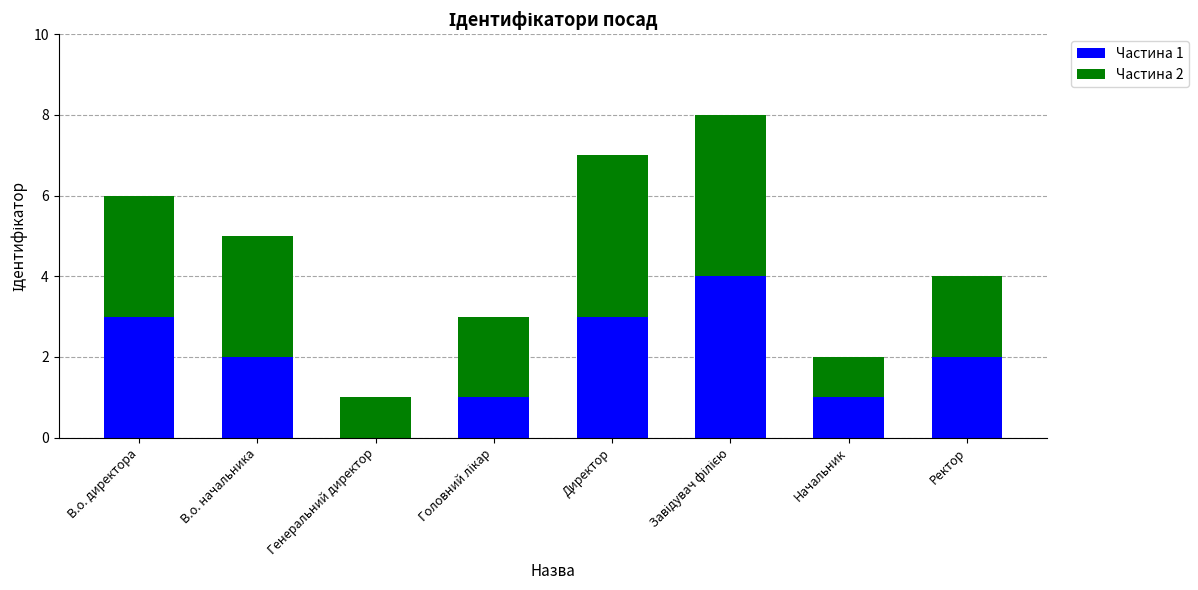

How many distinct data groups are displayed?

2